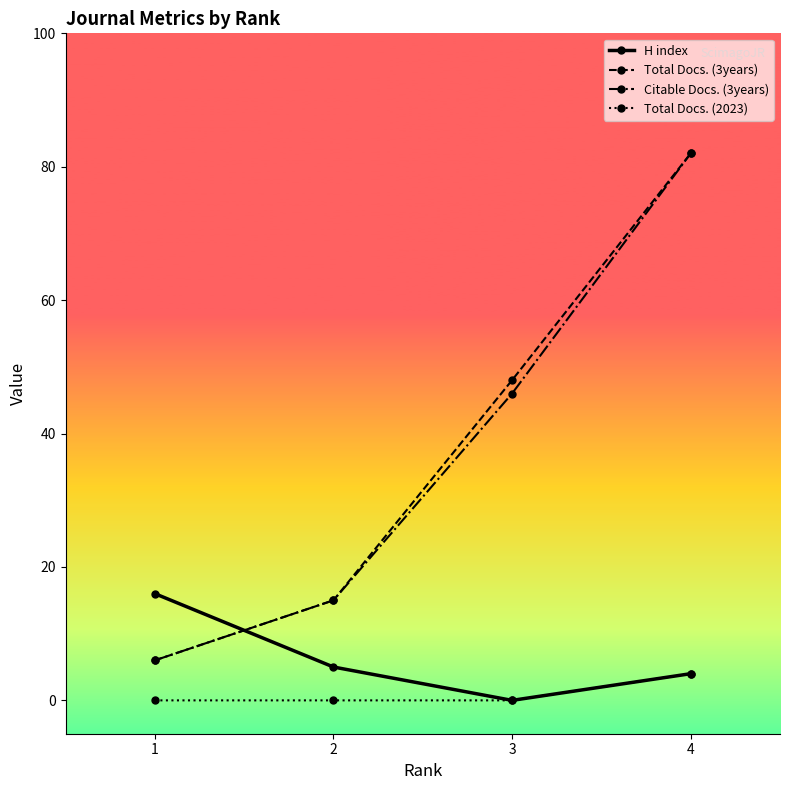

How many categories are shown in the chart?

4